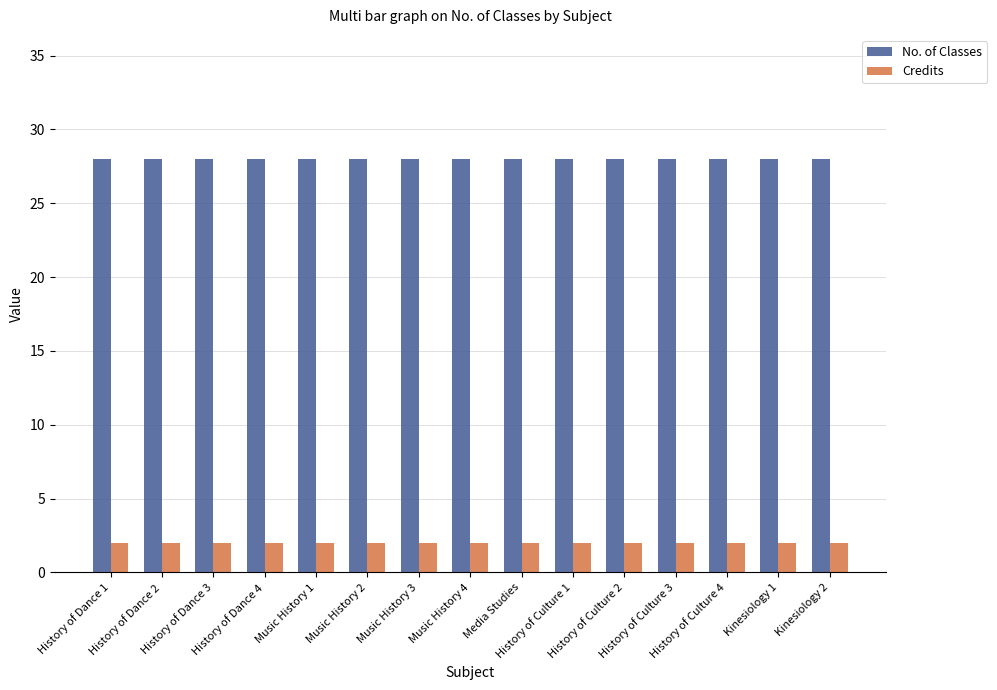

What is the sum of all Credits values?

30